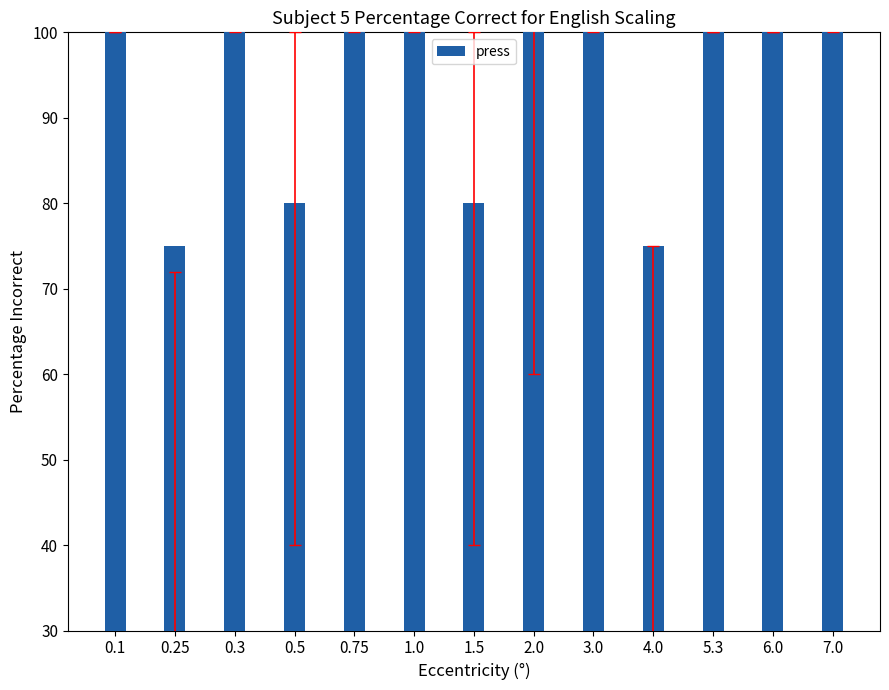

What is the maximum value shown in the chart?

100